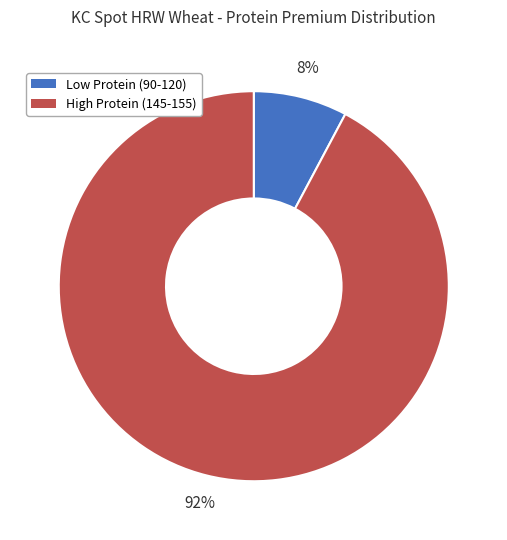

Rank the categories by value from lowest to highest.

Low Protein (90-120), High Protein (145-155)